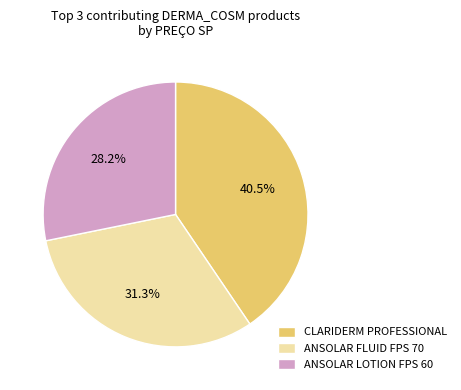

Does ANSOLAR LOTION FPS 60 represent more than half of the total?

No